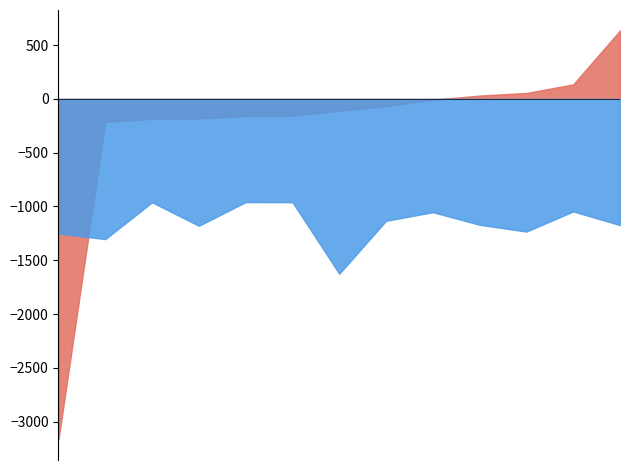

What is the maximum value shown in the chart?

636